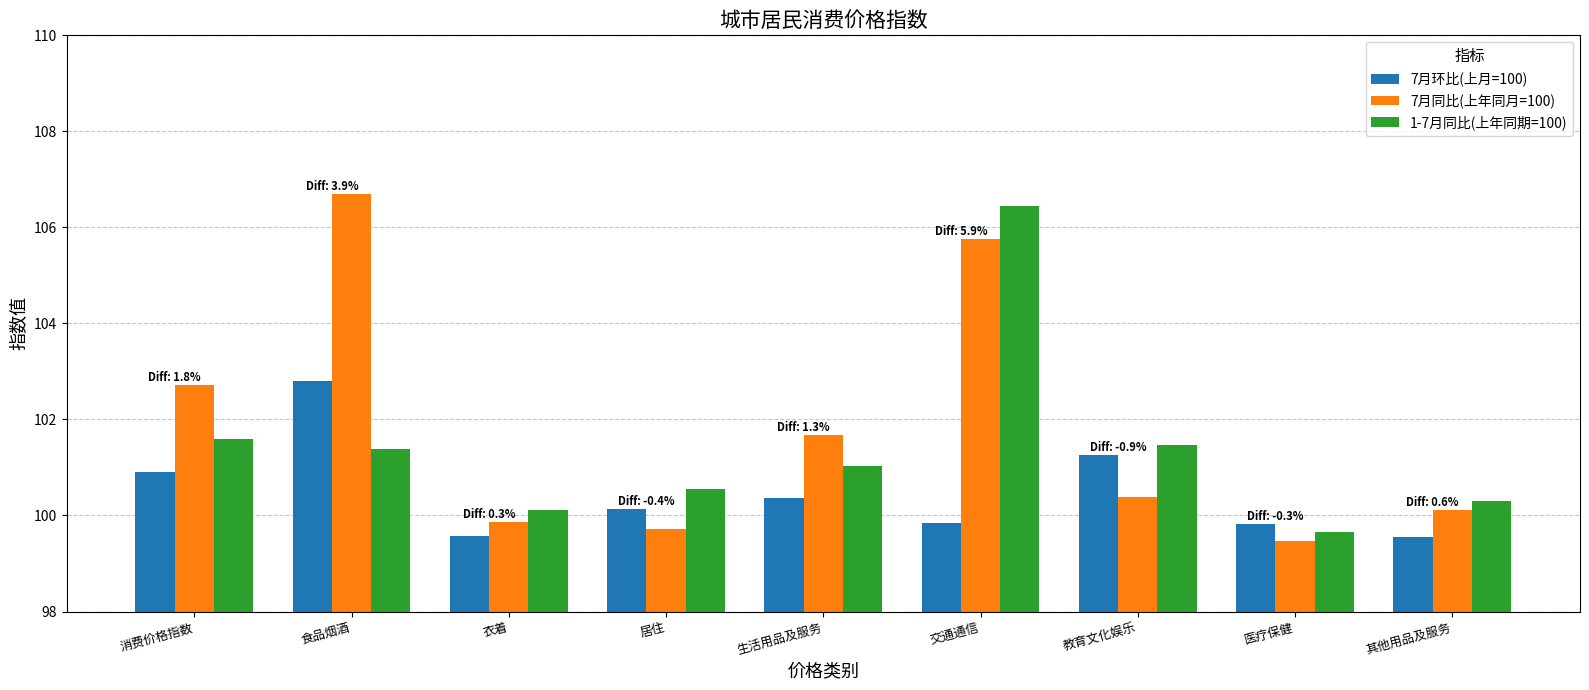

At which label is 7月同比(上年同月=100) closest to 103?

消费价格指数